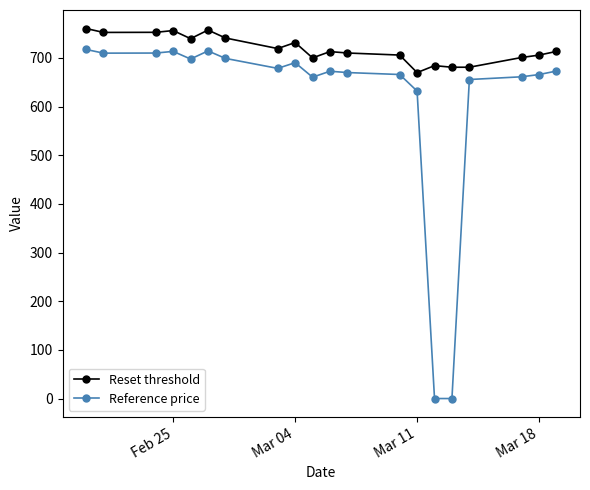

What are all the series names shown in the legend?

Reset threshold, Reference price